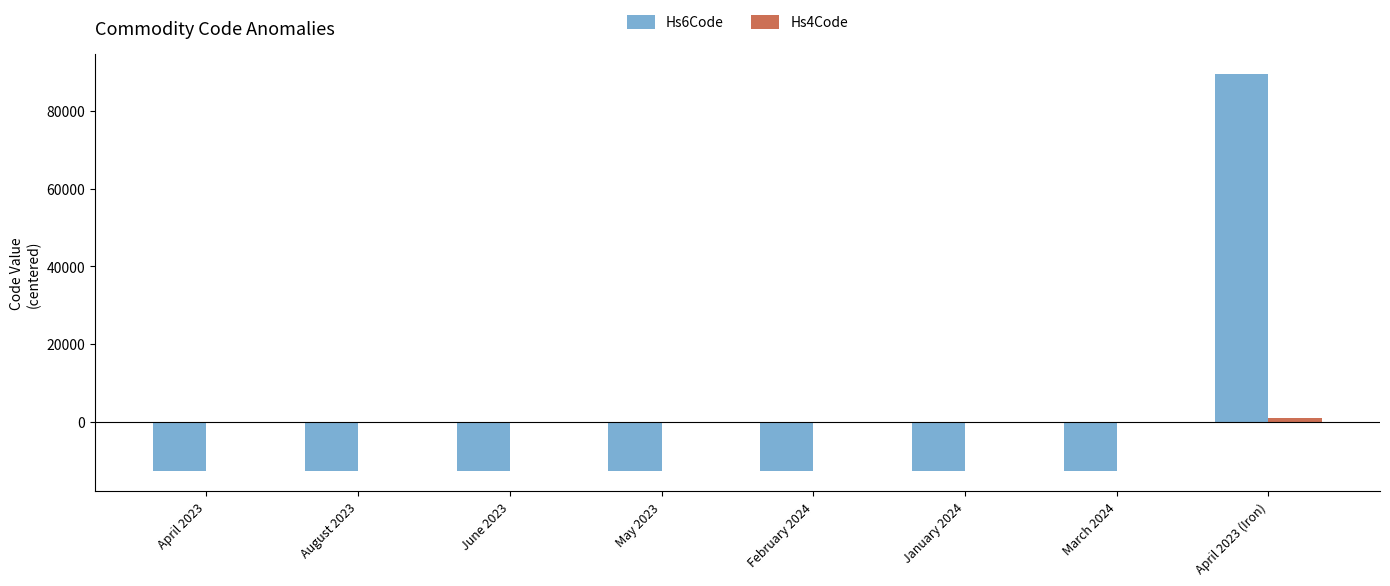

At which category is the sum across all series the highest?

April 2023 (Iron)